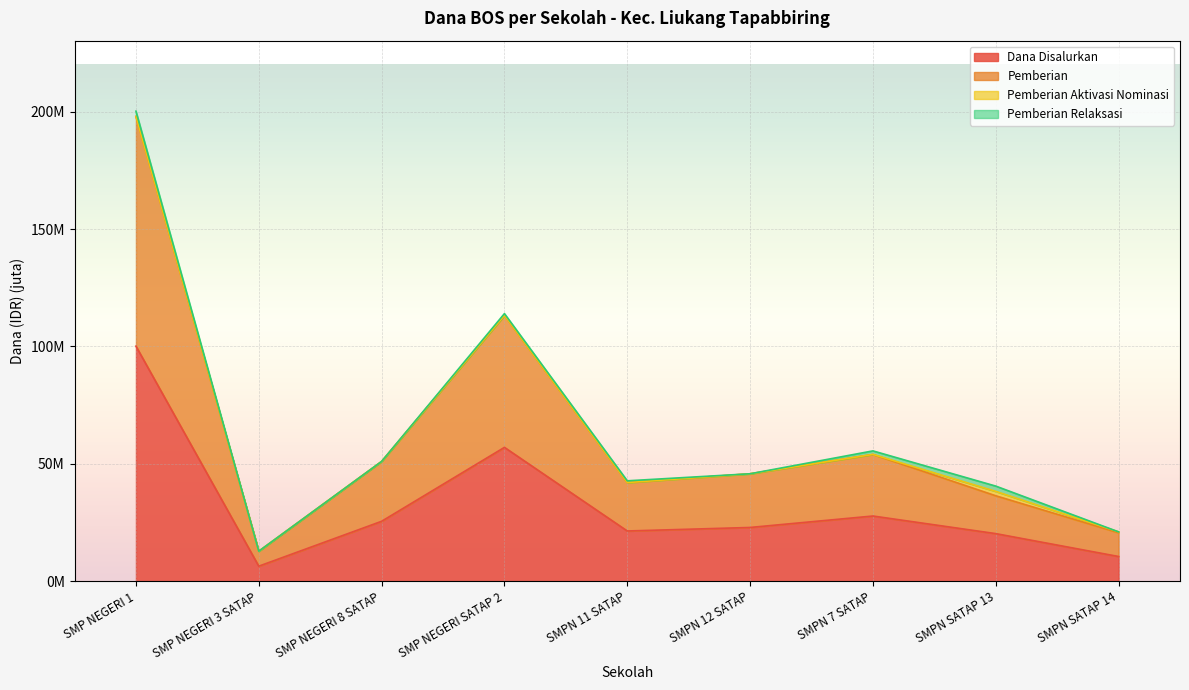

The value of Pemberian at SMPN SATAP 13 is 19.3. True or false?

False